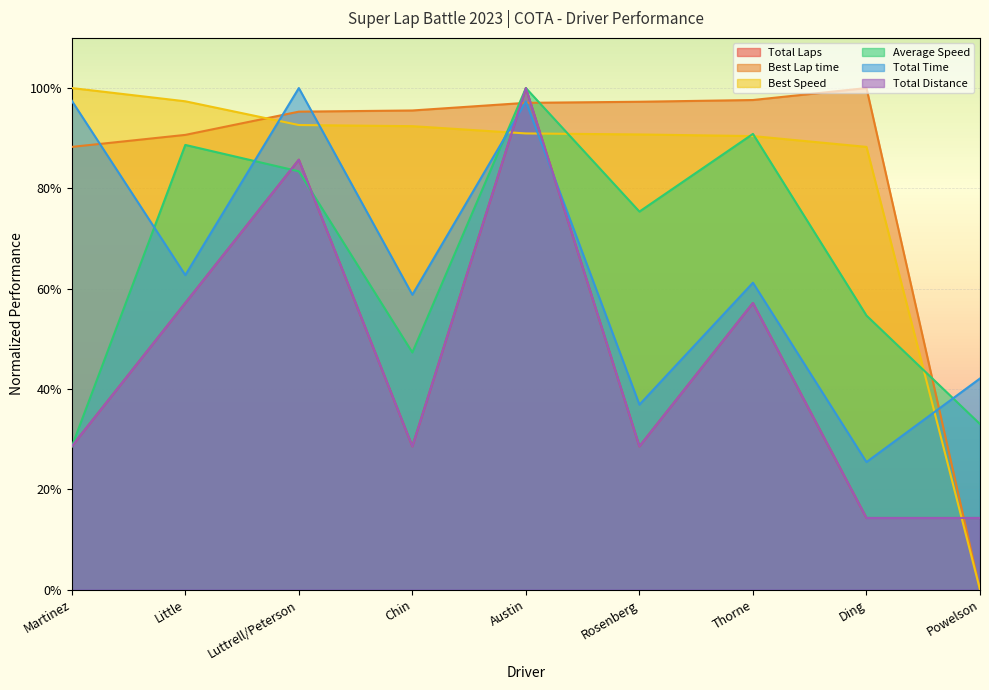

Which category has the highest value across all series?

Austin